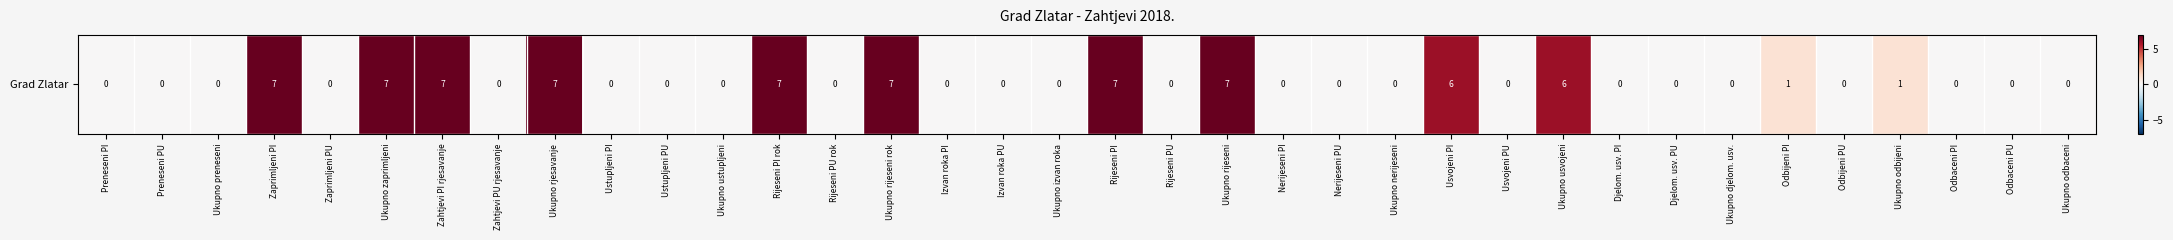

Is it true that the value at Zaprimljeni PI is 11?

False